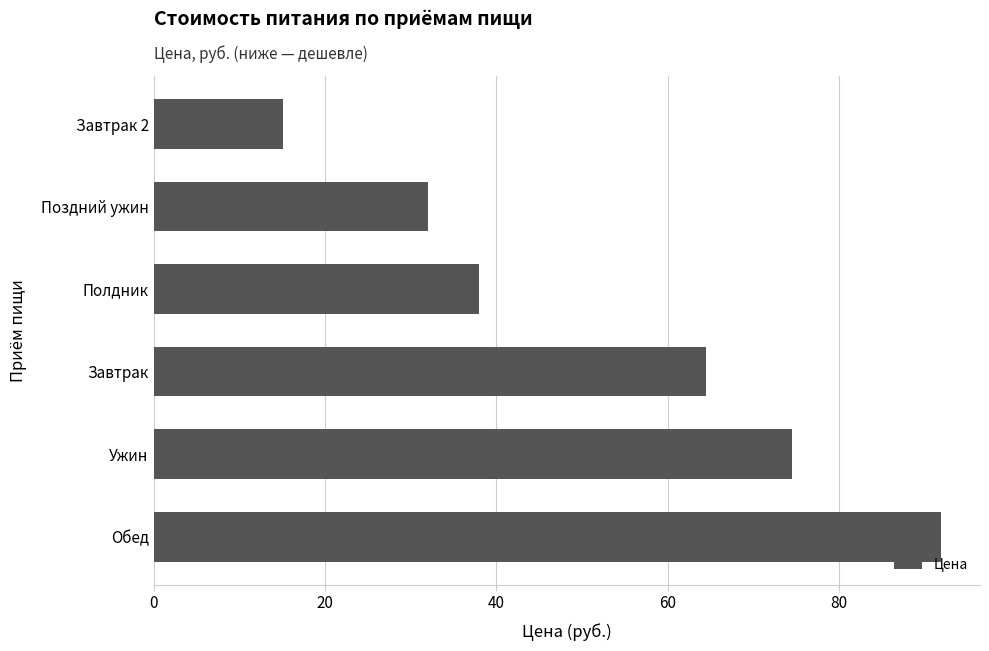

What is the sum of all values?

316.0